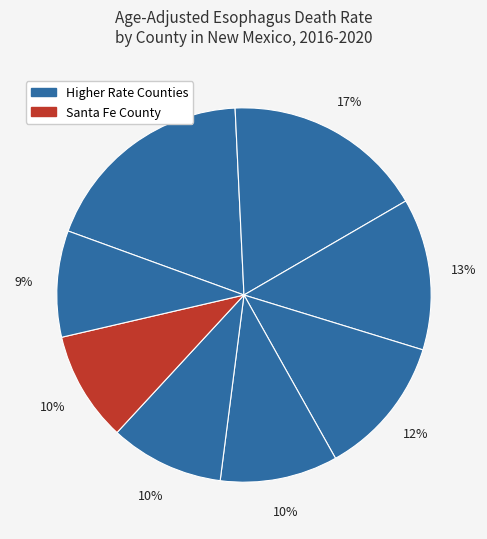

Count the number of slices in the pie.

8